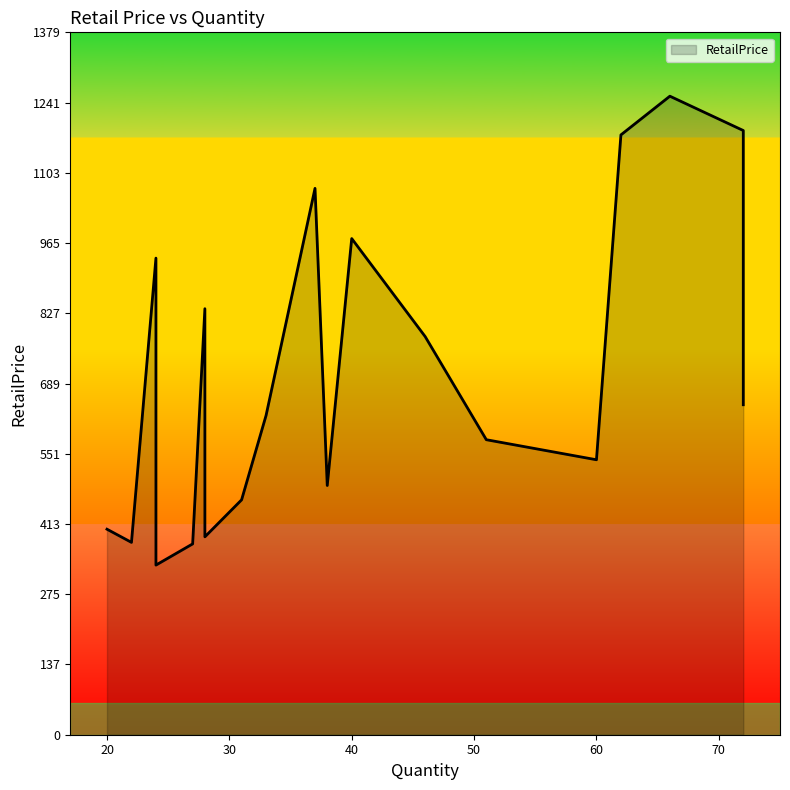

Does the chart have visible grid lines?

No